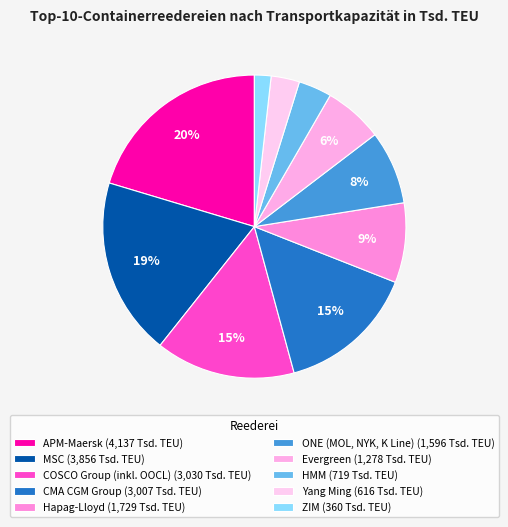

Which category has the biggest portion of the pie?

APM-Maersk